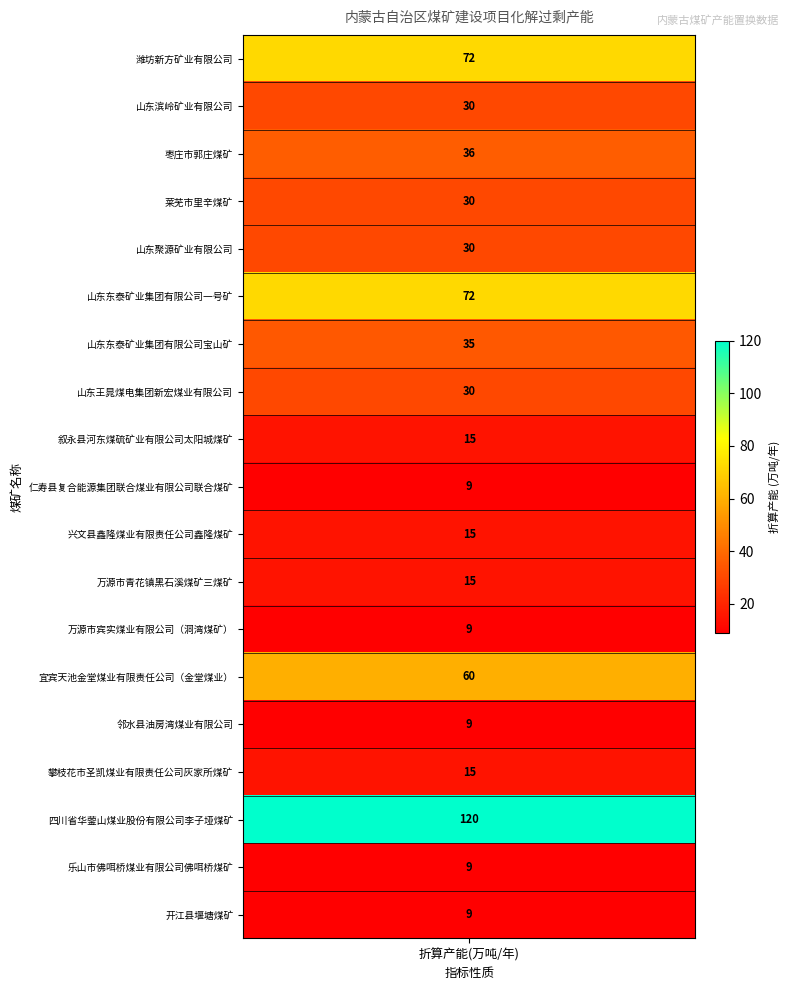

What is the sum of the values at 山东聚源矿业有限公司 and 枣庄市郭庄煤矿?

66